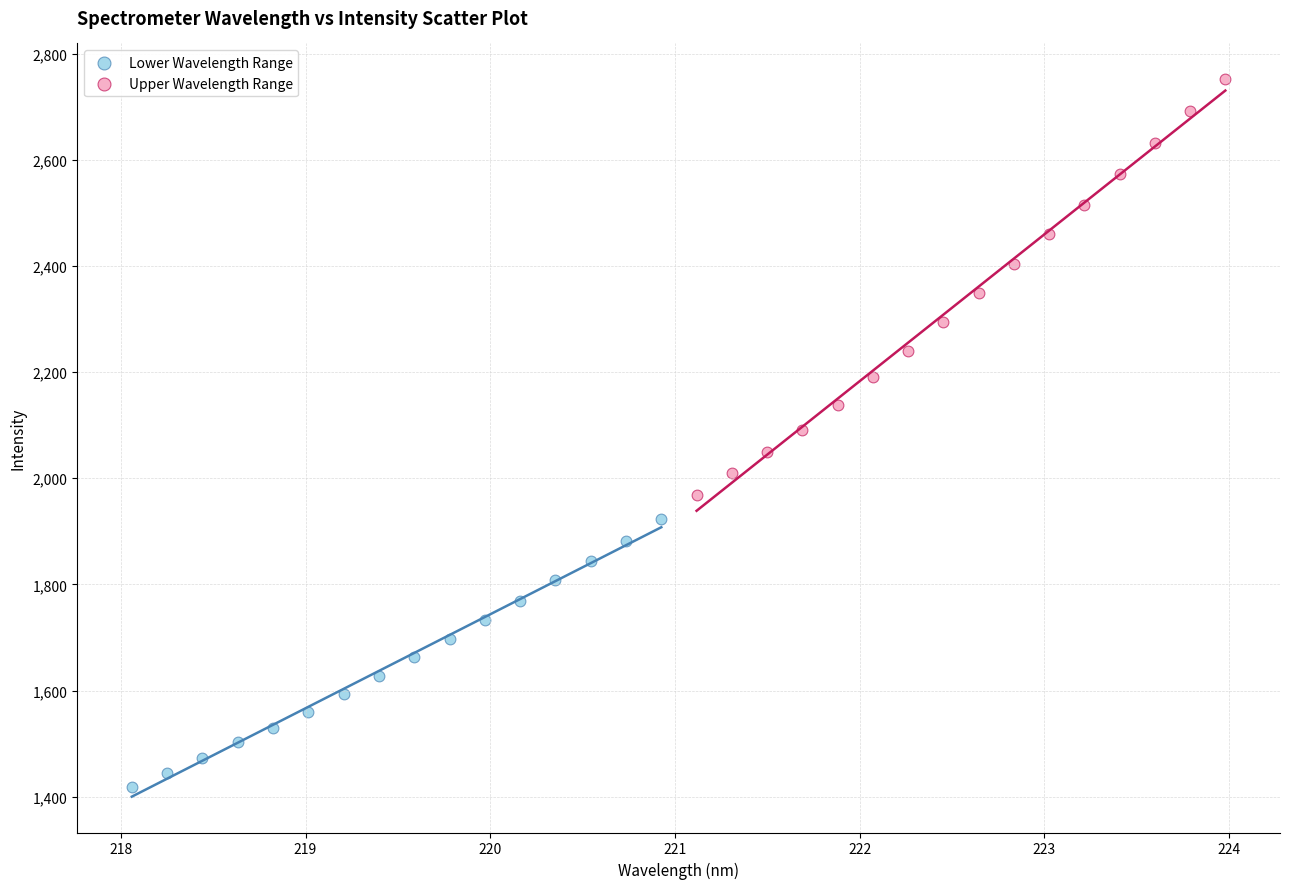

Which series reaches the minimum Y coordinate?

Lower Wavelength Range